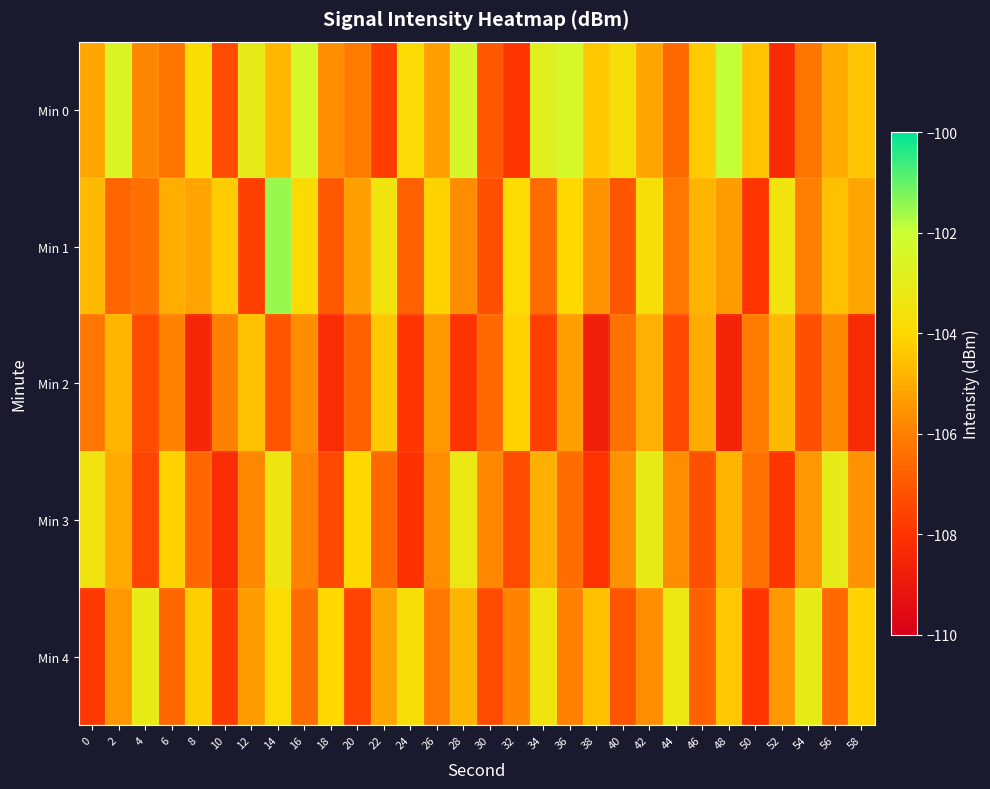

Which series has the largest range (max minus min)?

Min 1